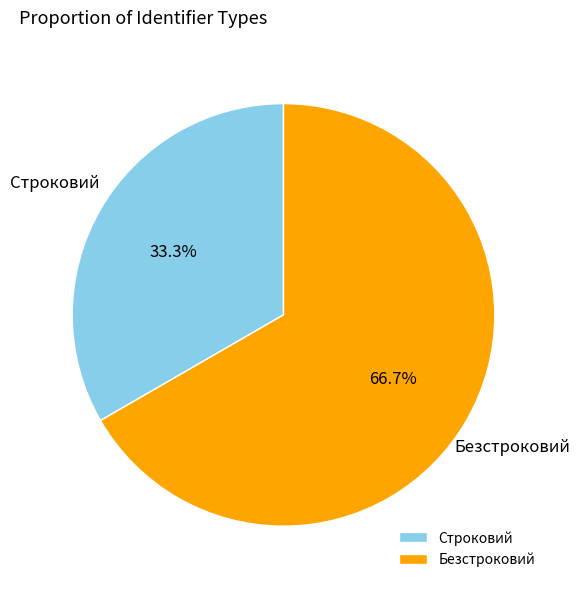

What percentage is the Безстроковий slice, to the nearest percent?

67%